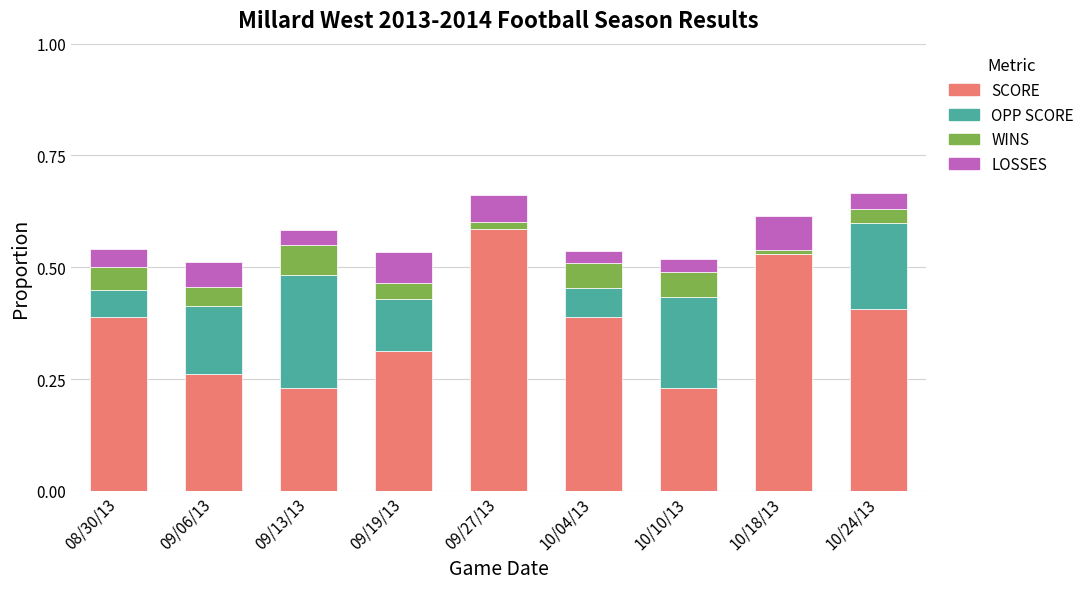

What is the sum of the SCORE values at 08/30/13 and 09/19/13?

0.7